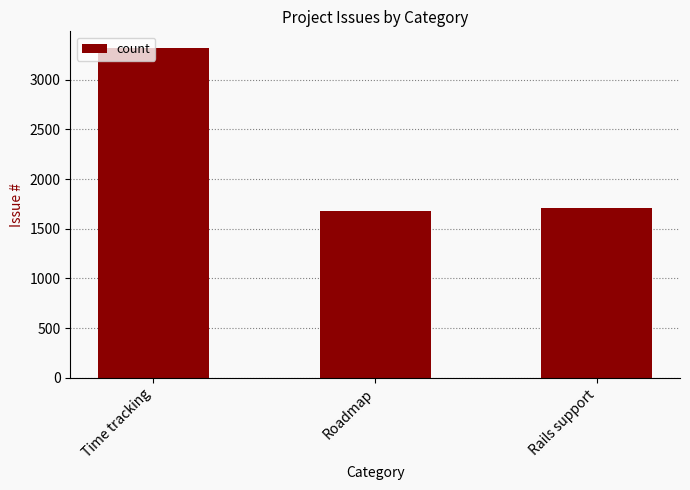

Are the bars horizontal?

No